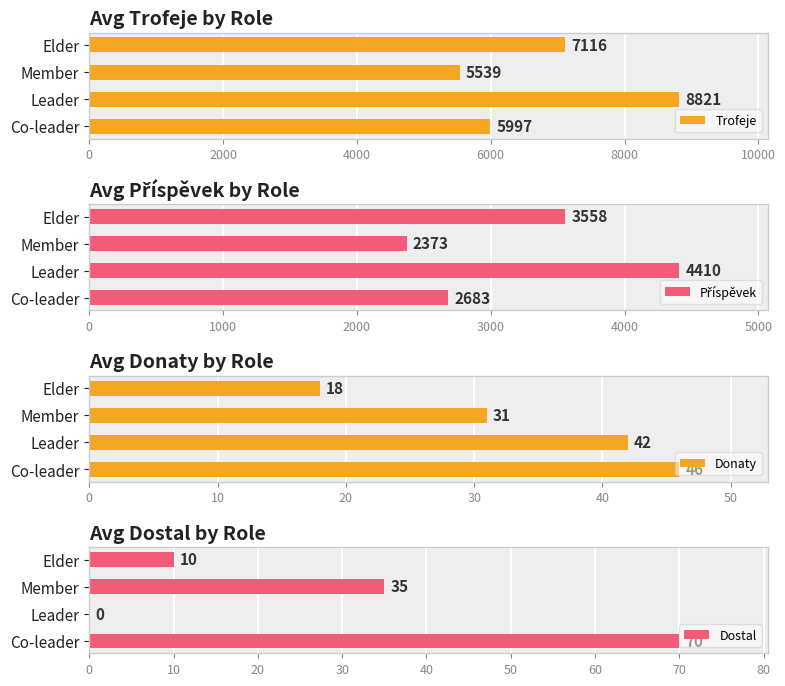

True or false: Trofeje has a value of 5997 at Co-leader.

True